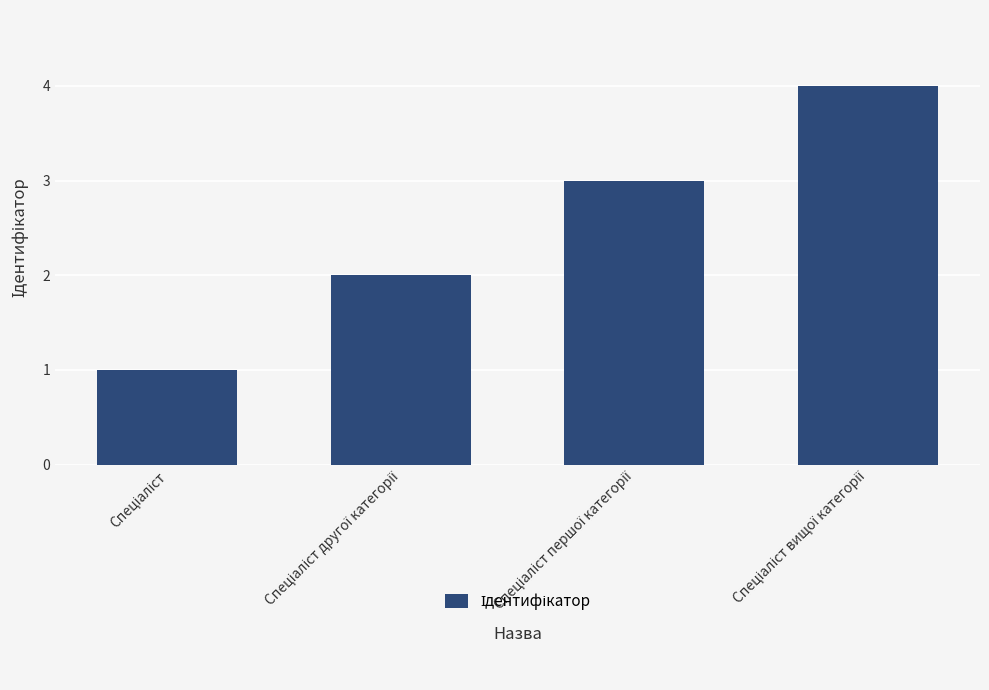

What is the sum of all values?

10